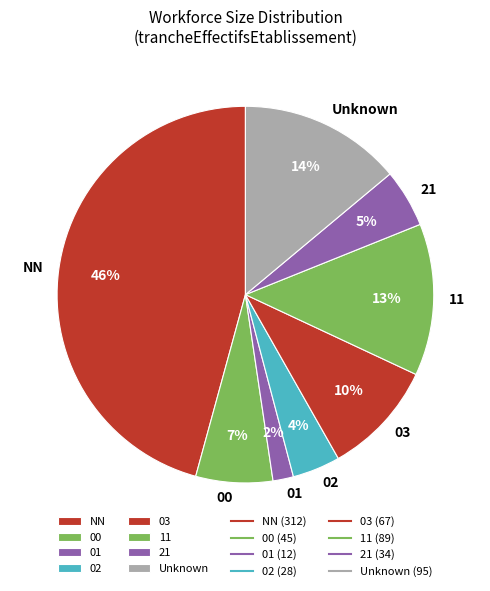

Is there any slice that represents more than half of the pie?

No